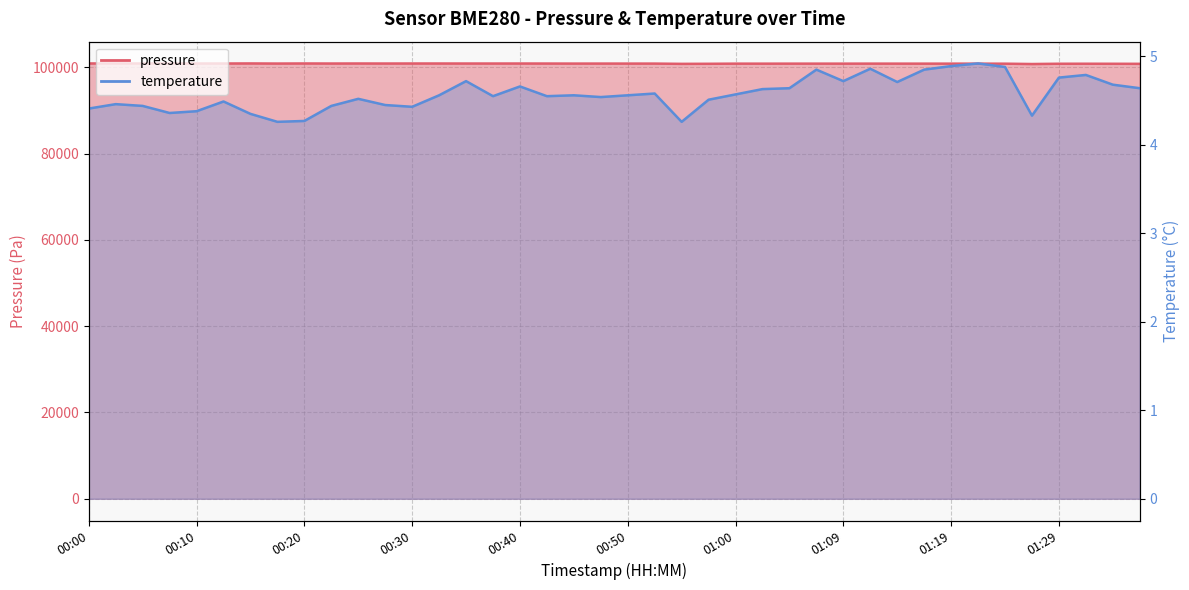

What is the total value across all series at 01:17?

100828.7